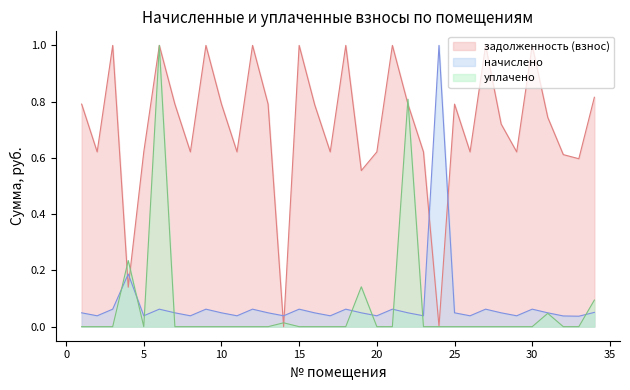

After their last crossing, which series has the higher values: начислено or уплачено?

уплачено